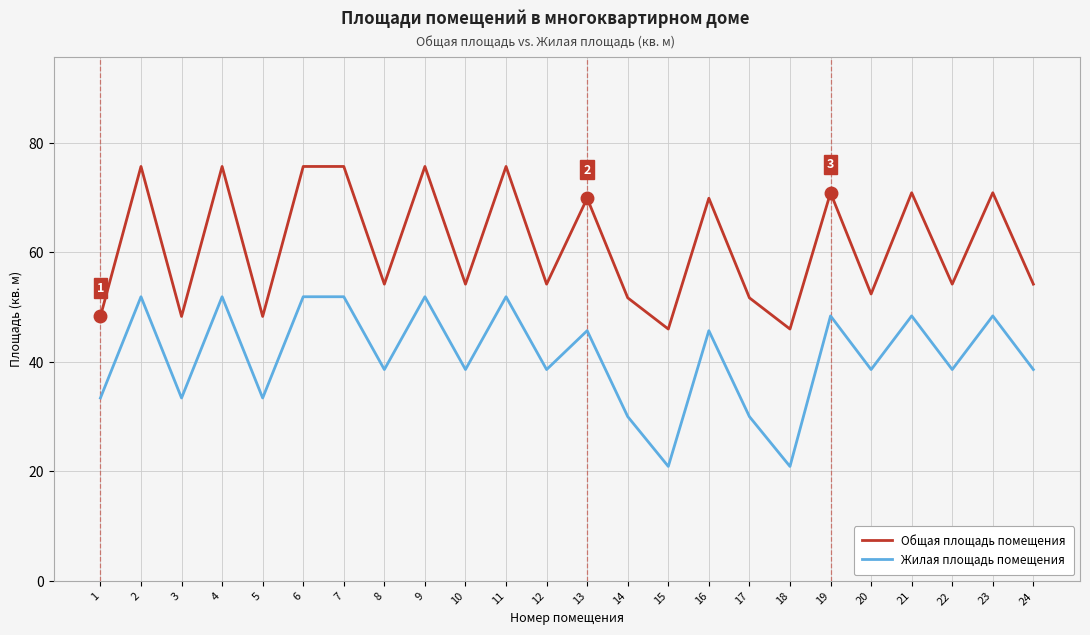

What is the difference between the highest and lowest values at 22?

15.6